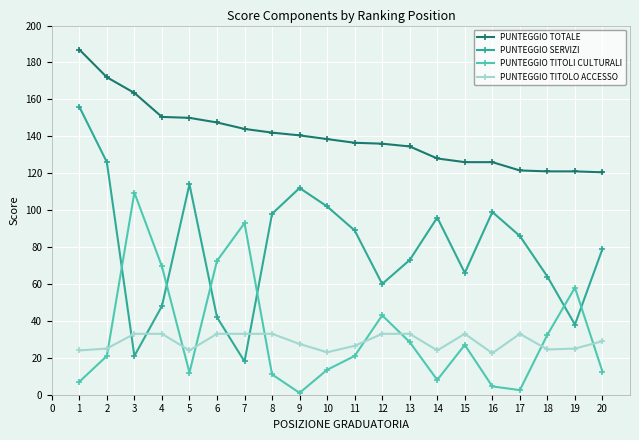

Where is the first local maximum for PUNTEGGIO TITOLI CULTURALI?

3